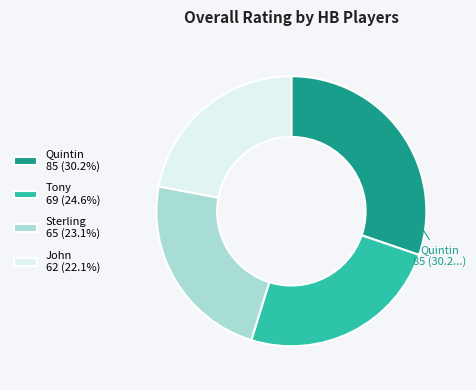

Which has a higher value, Sterling or John?

Sterling